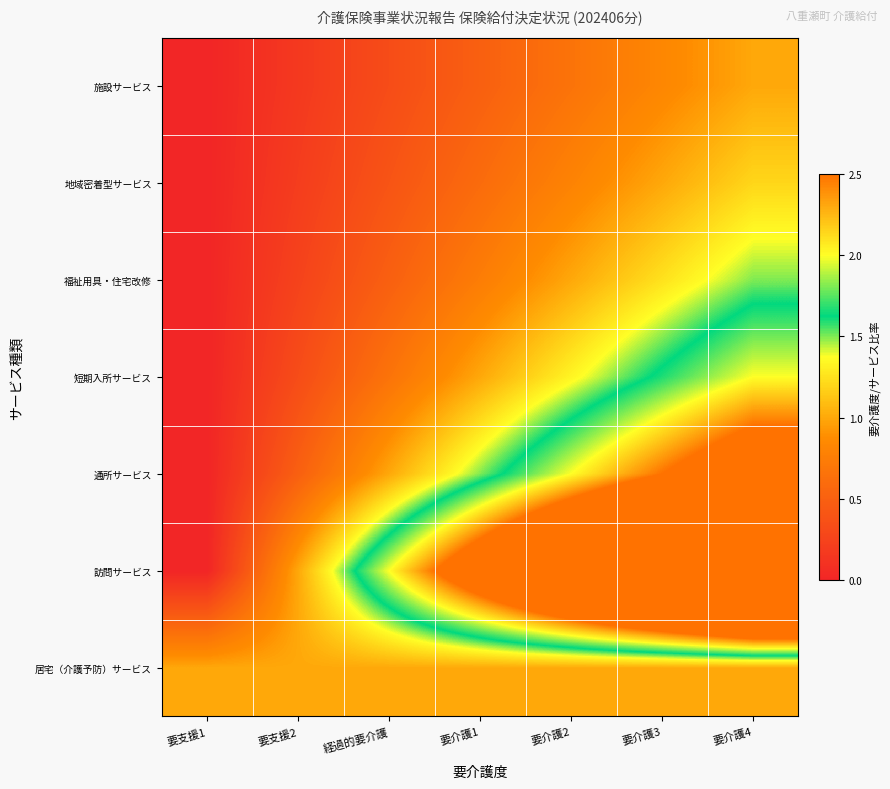

Rank the series at 要支援2 from lowest to highest value.

施設サービス, 地域密着型サービス, 福祉用具・住宅改修, 短期入所サービス, 通所サービス, 訪問サービス, 居宅（介護予防）サービス